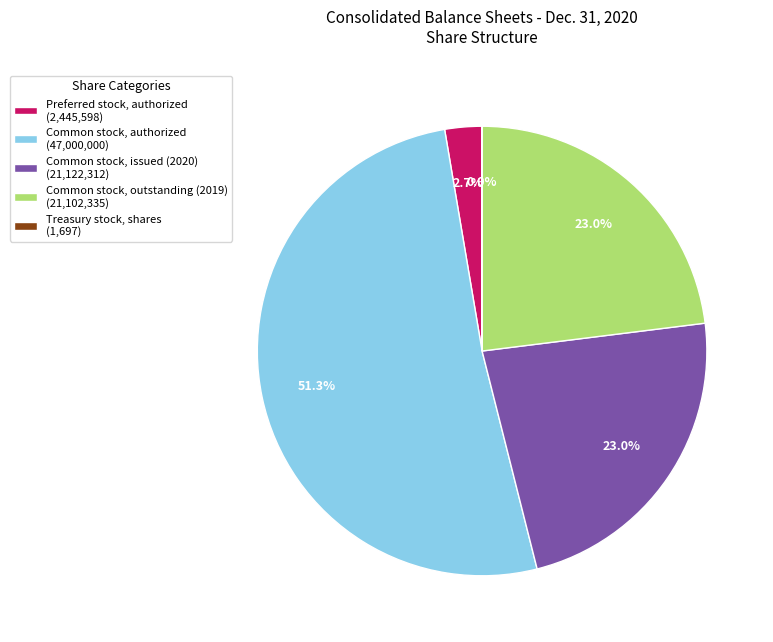

What is the total percentage of Common stock, issued (2020) (21,122,312) and Preferred stock, authorized (2,445,598)?

25.7%